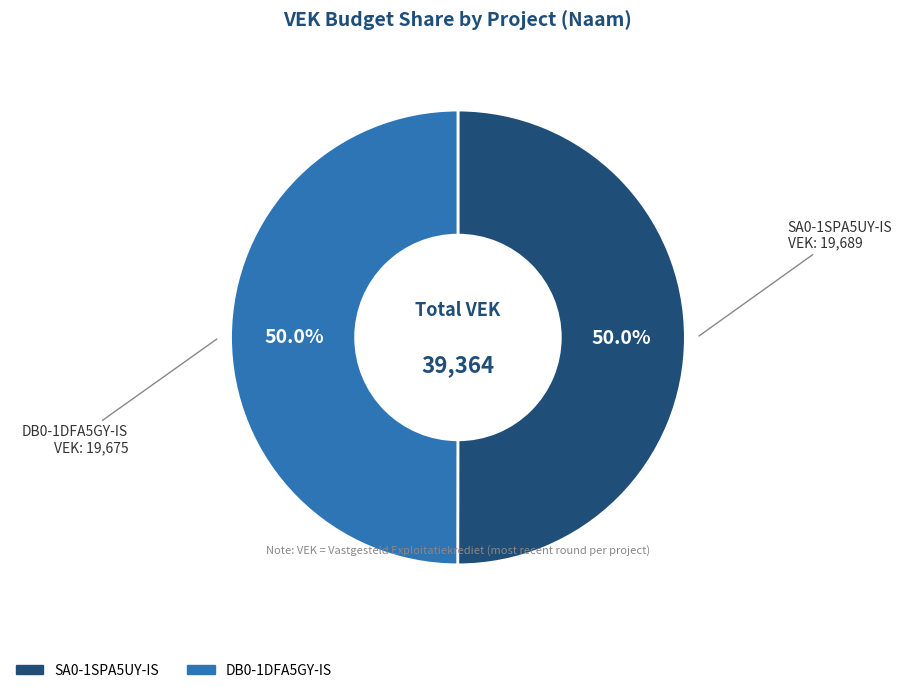

Approximately how many times larger is the value at DB0-1DFA5GY-IS compared to SA0-1SPA5UY-IS?

1.0